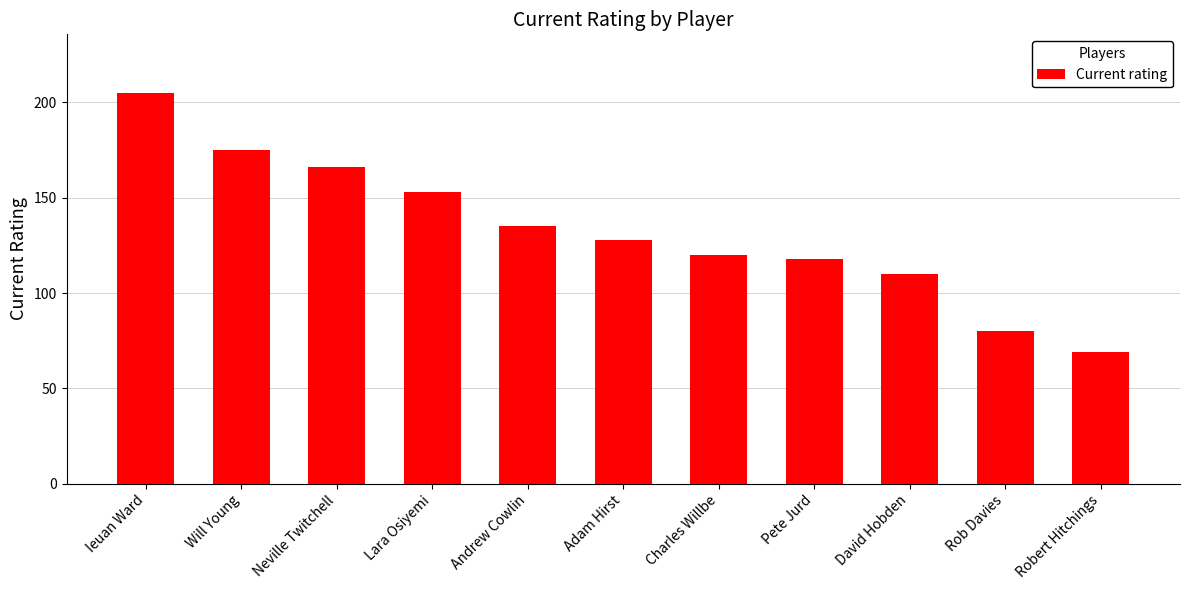

Reading left to right, extract all data points from this chart.

205	175	166	153	135	128	120	118	110	80	69